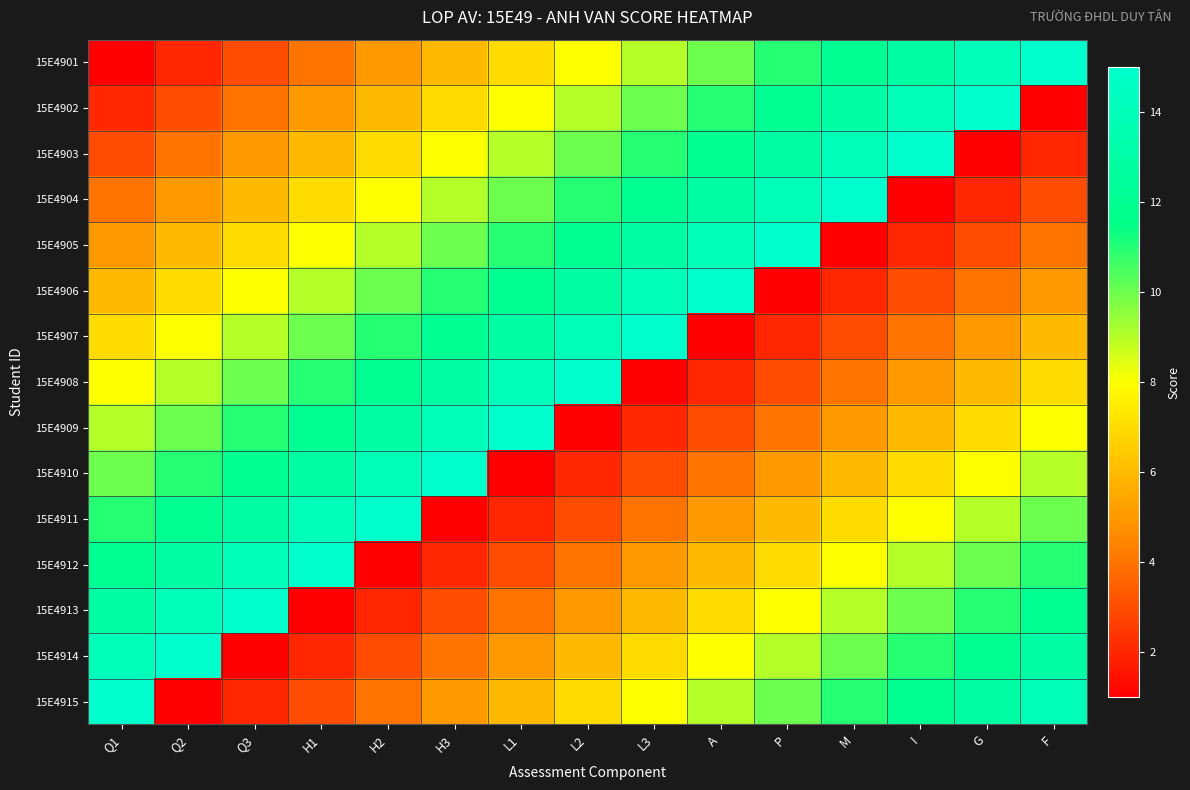

What is the total value across all series at H1?

120